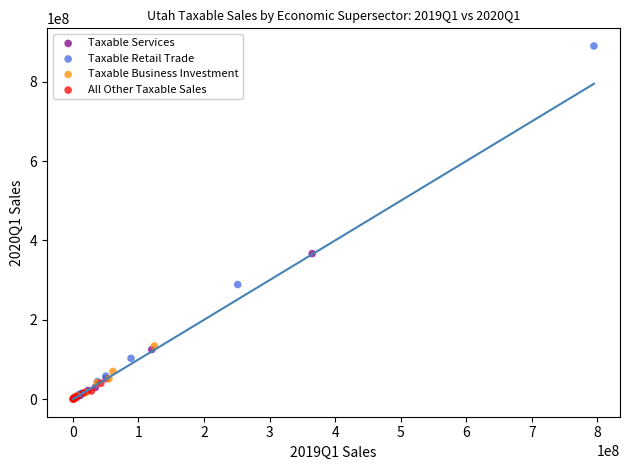

Which series contains the highest Y value?

Taxable Retail Trade